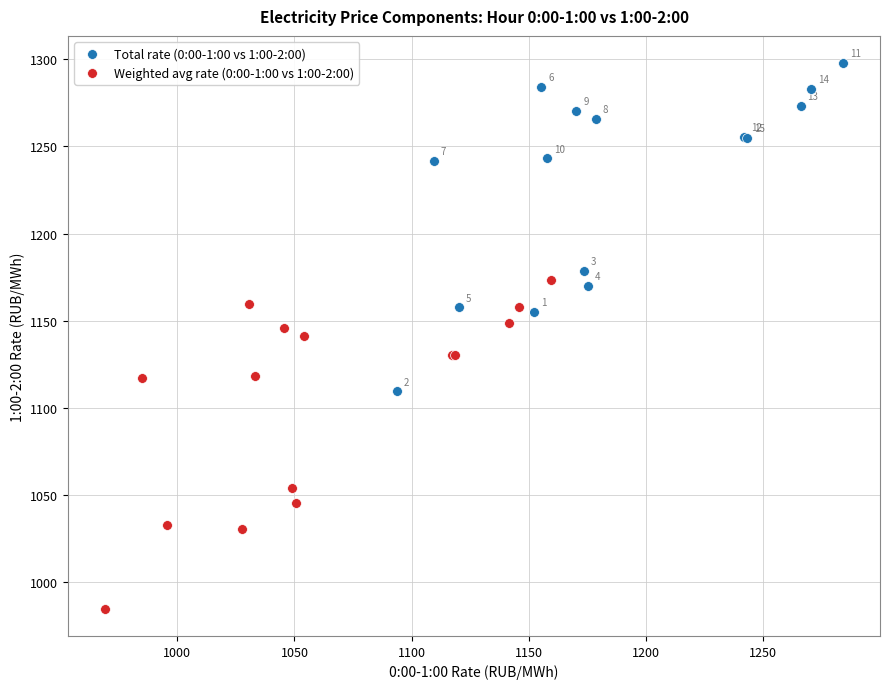

Which series contains the highest Y value?

Total rate (0:00-1:00 vs 1:00-2:00)